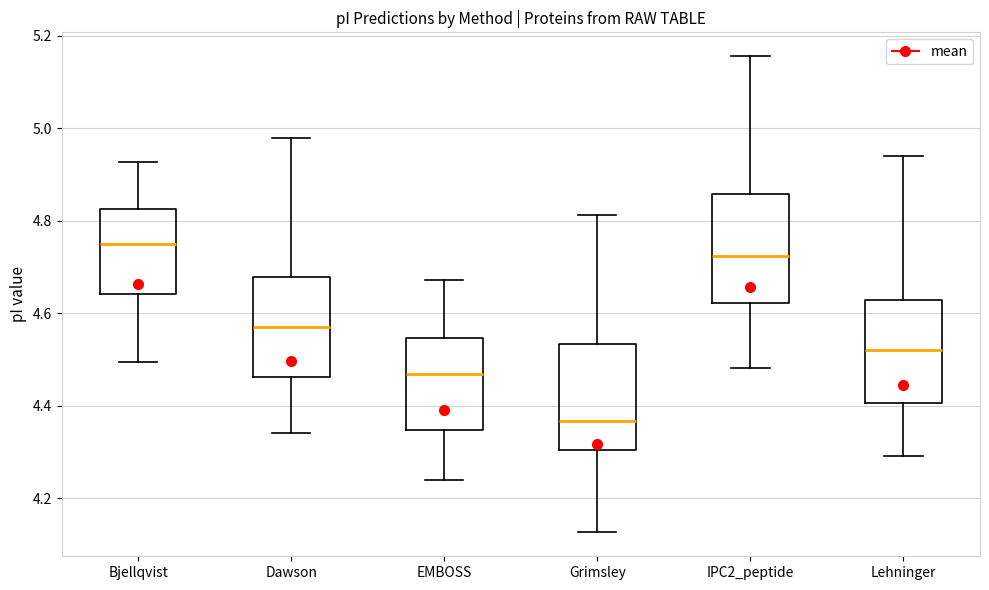

Where does the lower whisker of the box for Grimsley end on the y-axis? The values are not printed on the chart, so give them approximately, as read against the axis.

4.12